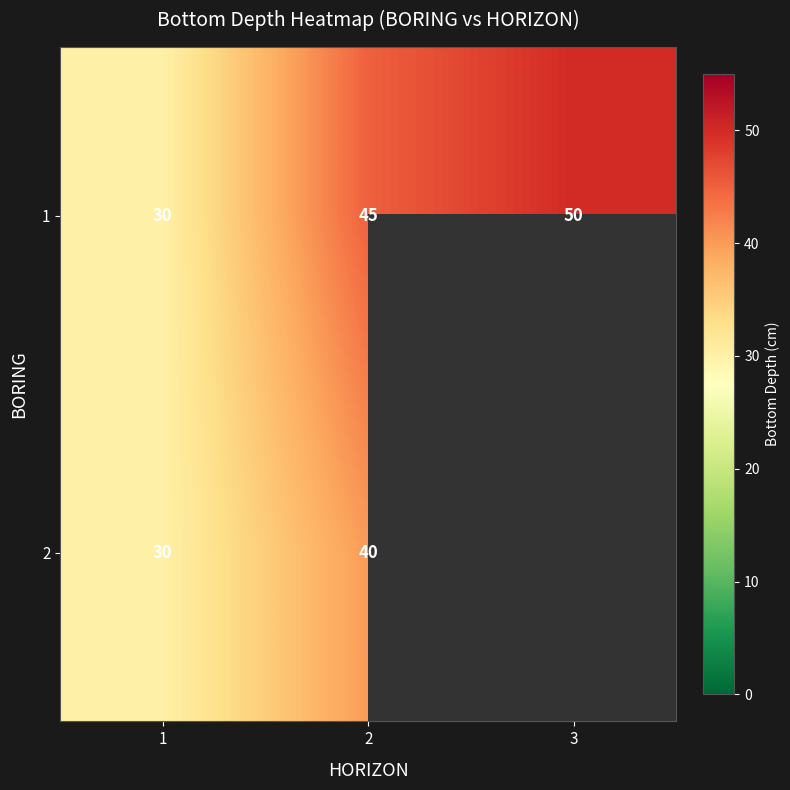

List the labels in order of 1 value, smallest first.

1, 2, 3